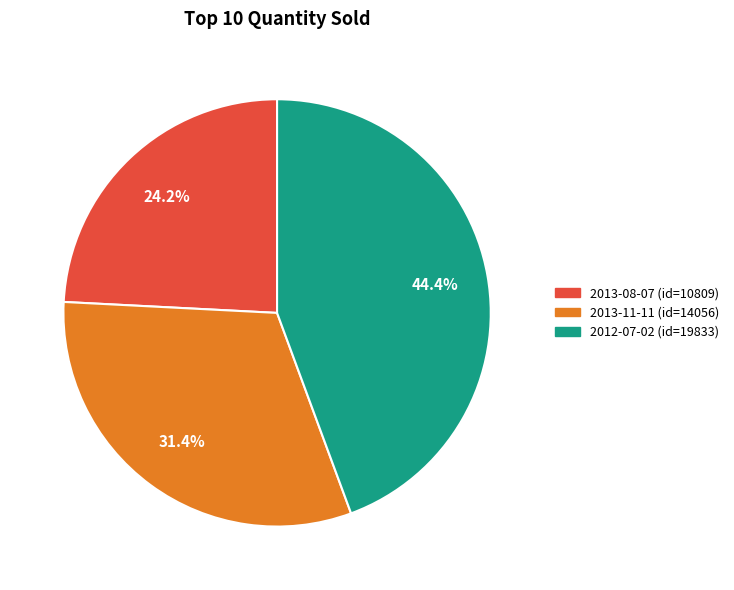

To the nearest percent, what is the difference between the largest and smallest slice percentages?

20%